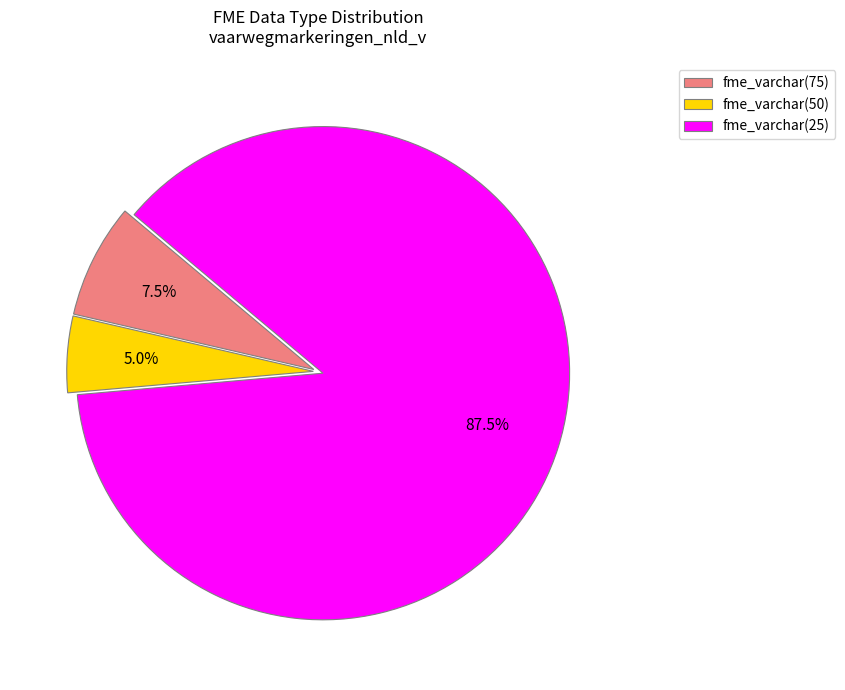

Which category has the smallest portion of the pie?

fme_varchar(50)